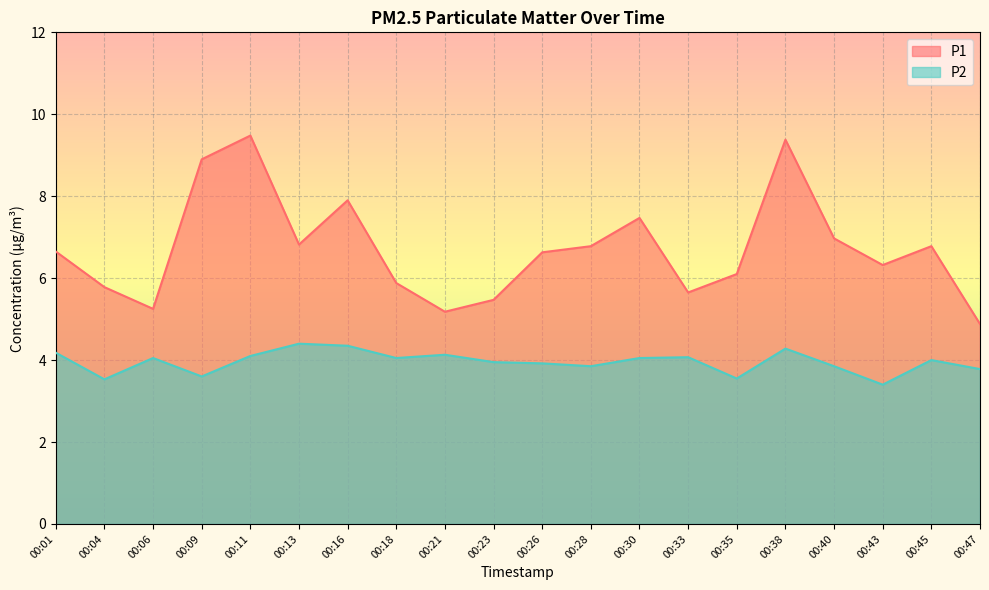

What is the sum of the P2 values at 00:28 and 00:38?

8.1